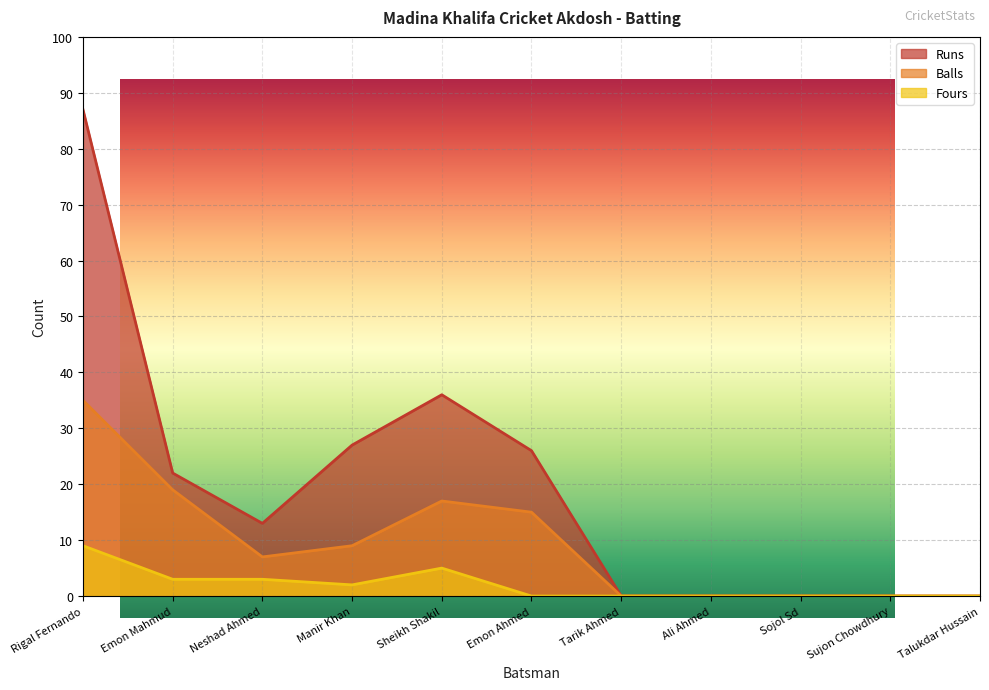

What position from the left is Talukdar Hussain?

11